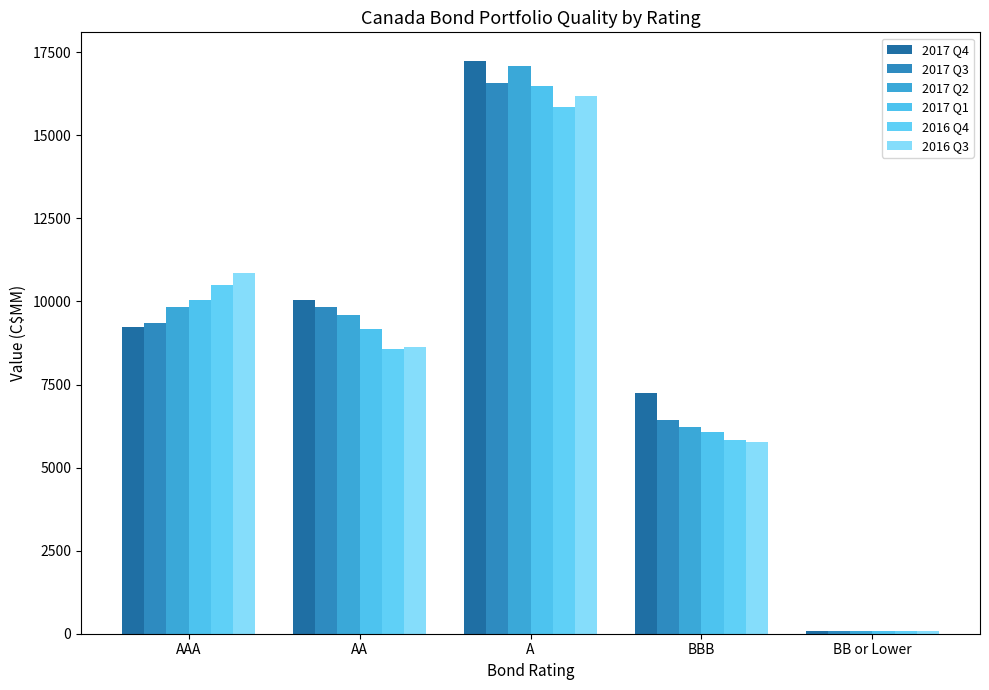

List the labels in order of 2017 Q3 value, largest first.

A, AA, AAA, BBB, BB or Lower